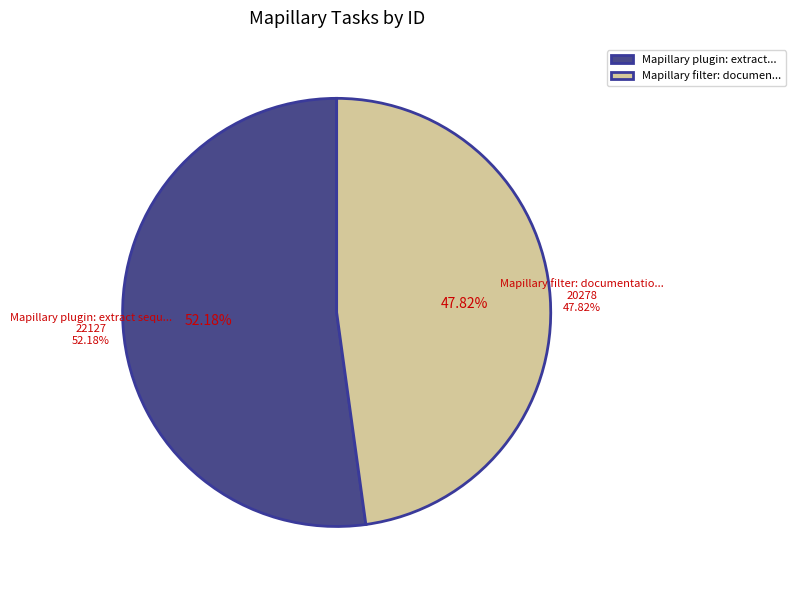

Rank the categories by value from lowest to highest.

Mapillary filter: documentation, Mapillary plugin: extract sequence GPX